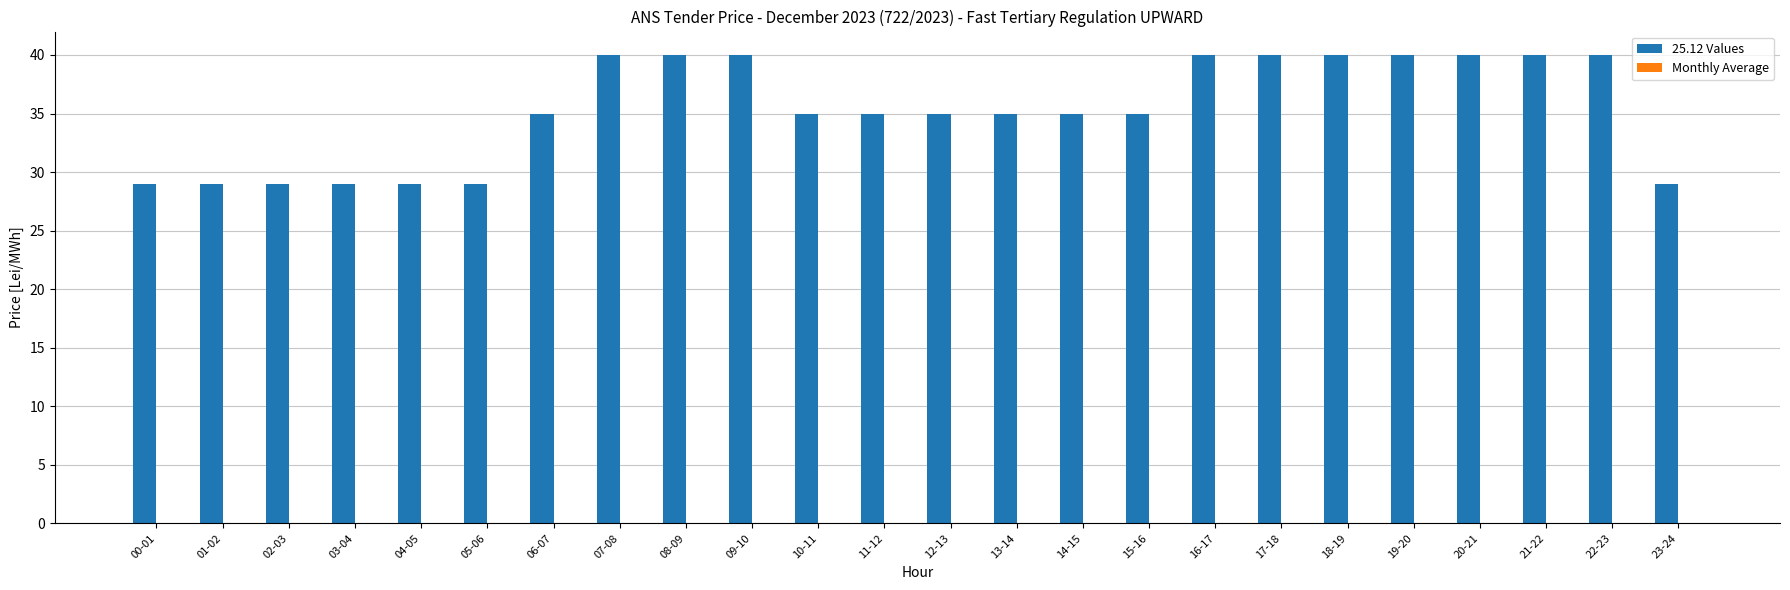

The value at 05-06 is 29. True or false?

True